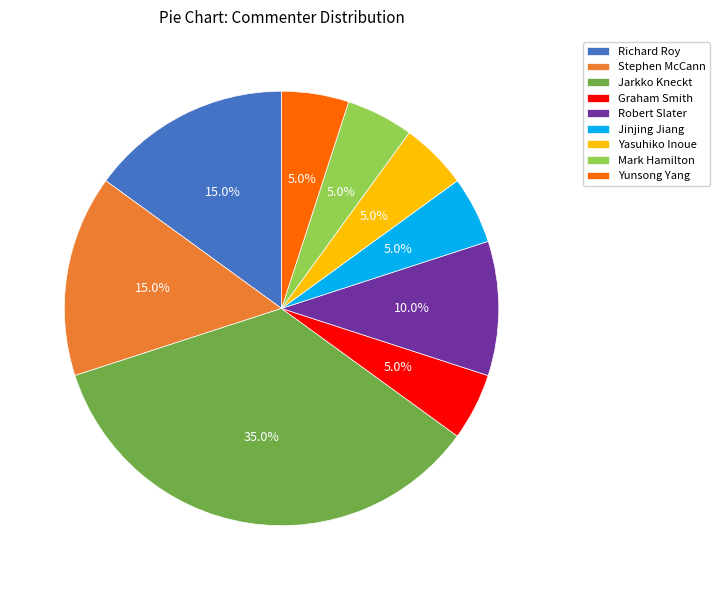

To the nearest percent, what is the average slice percentage?

11%